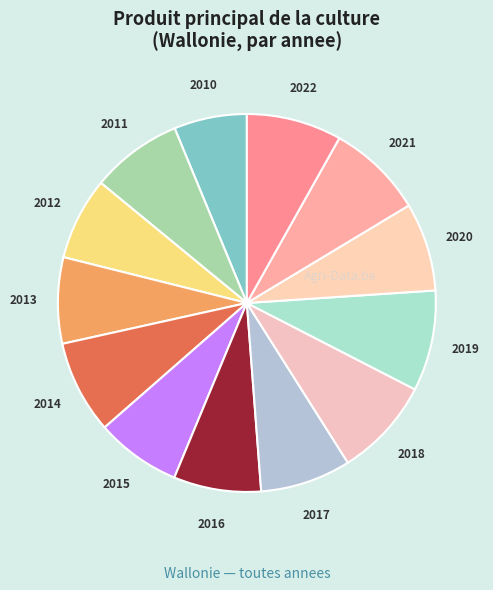

How many slices are in this pie chart?

13